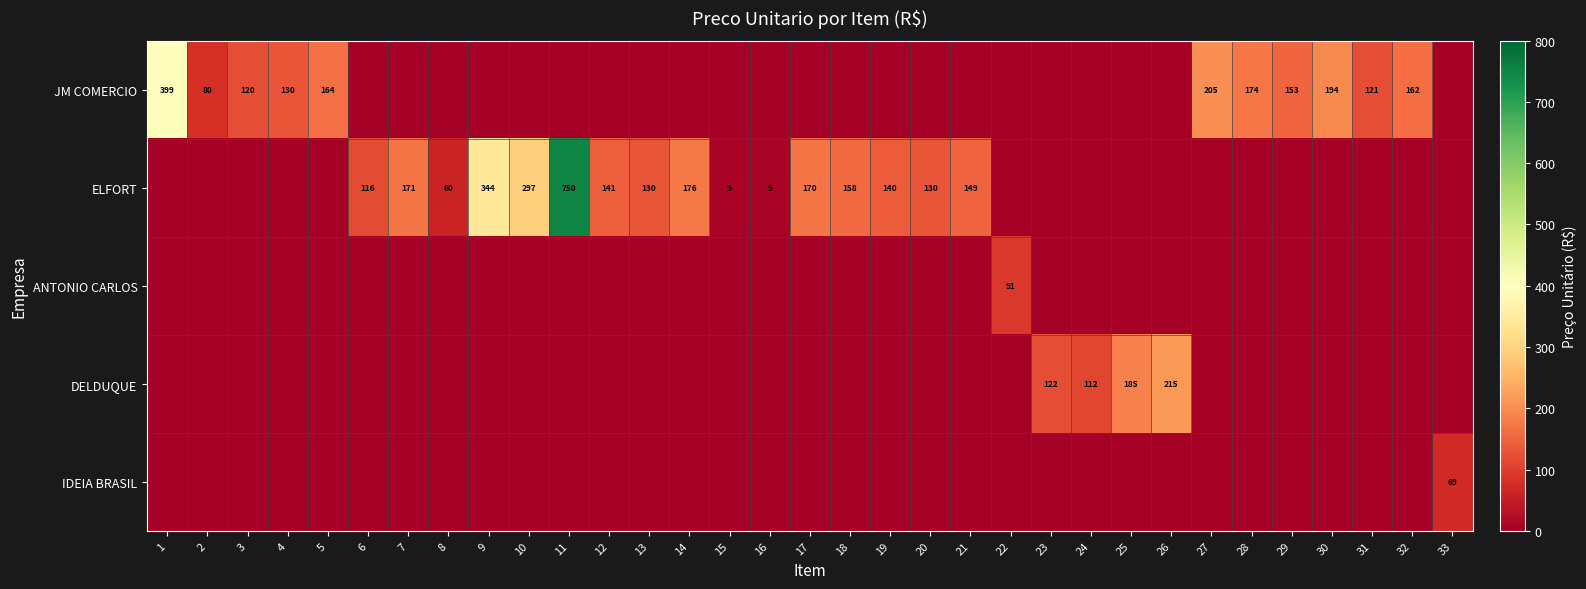

True or false: ELFORT has a value of 169 at 13.

False